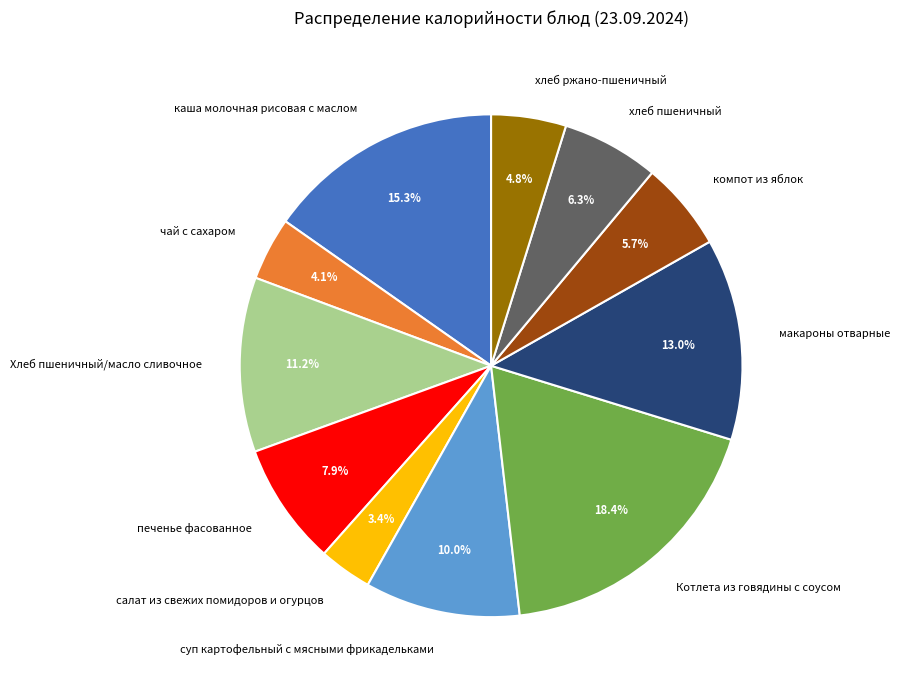

True or false: макароны отварные accounts for 13% of the total.

True